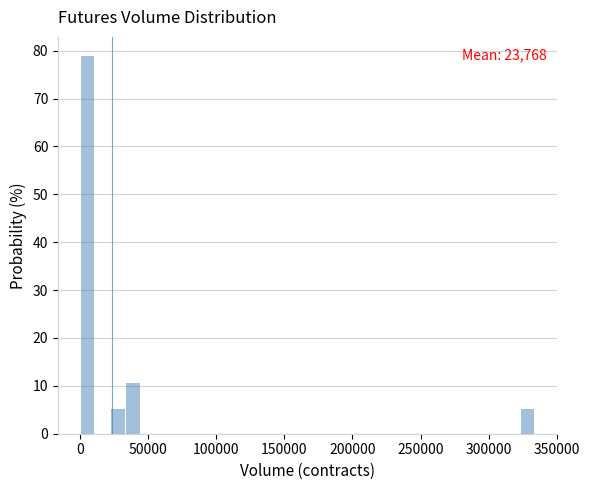

Read against the x-axis, roughly where is the centre of the tallest bar?

5000